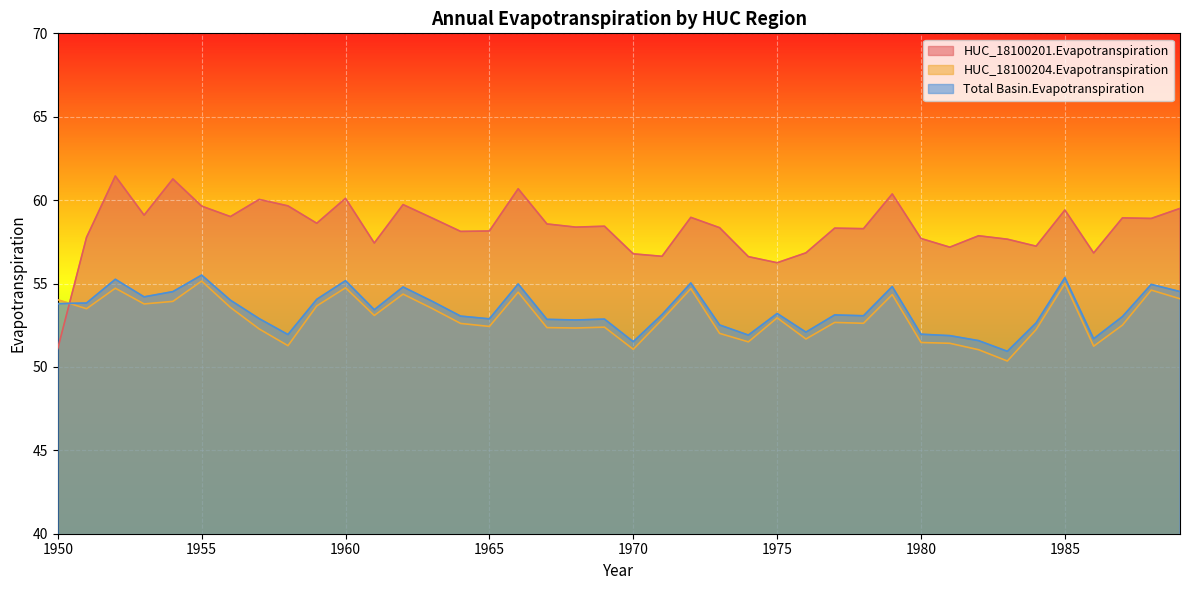

Is it true that HUC_18100204.Evapotranspiration equals 52.8 at 1971?

True